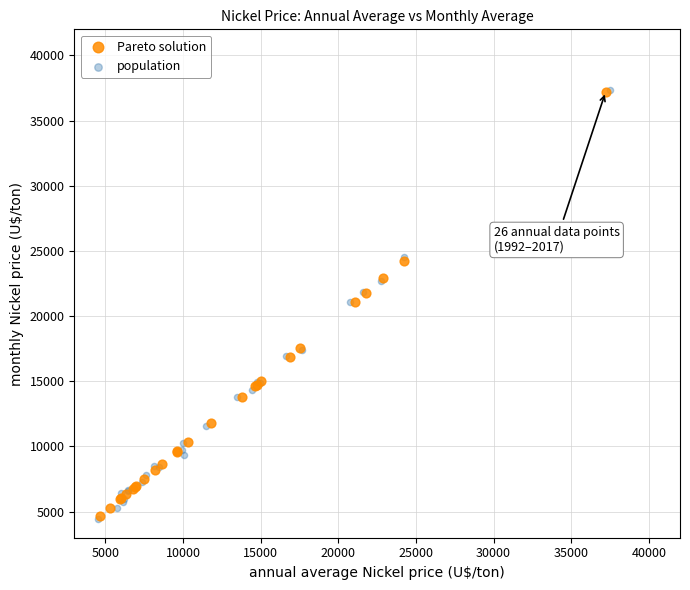

Which series has the largest Y range (max minus min)?

population